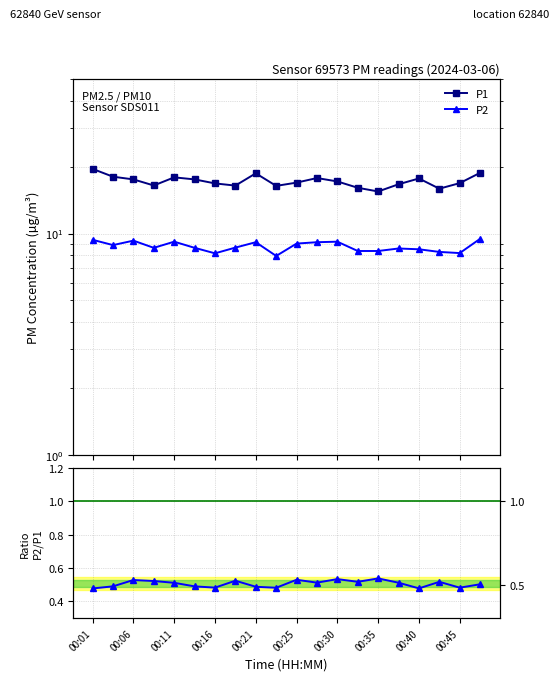

Does the chart have visible grid lines?

Yes